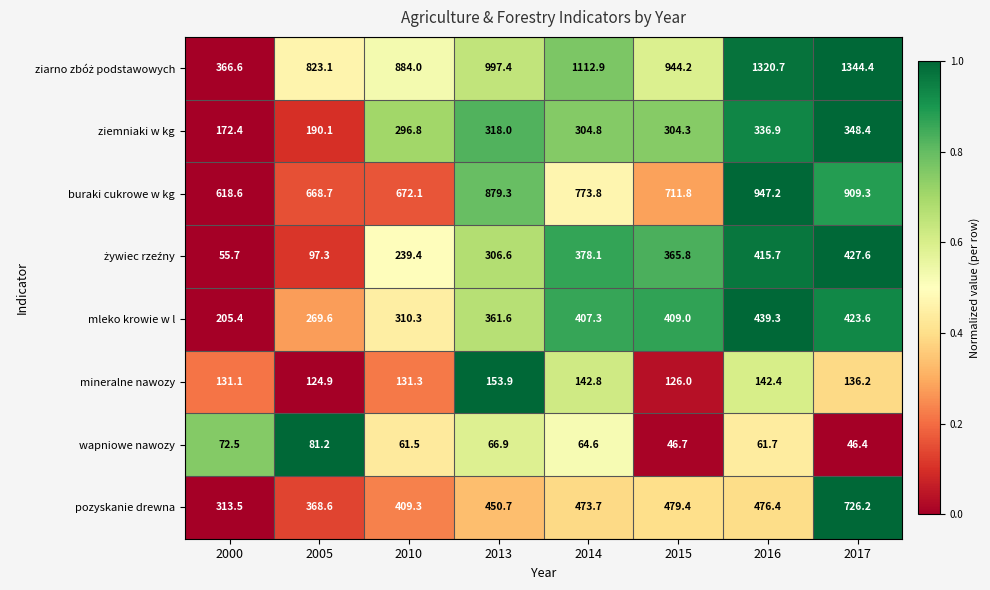

What is the total value across all series at 2015?

3387.2